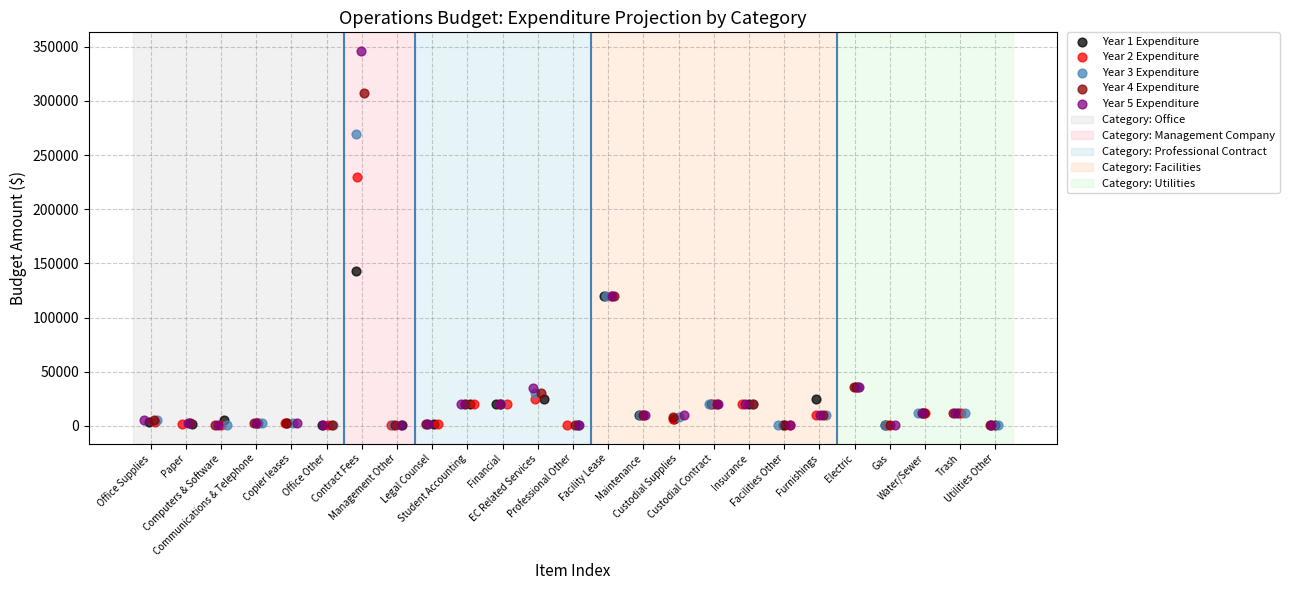

Which series has the widest spread of Y values?

Year 5 Expenditure